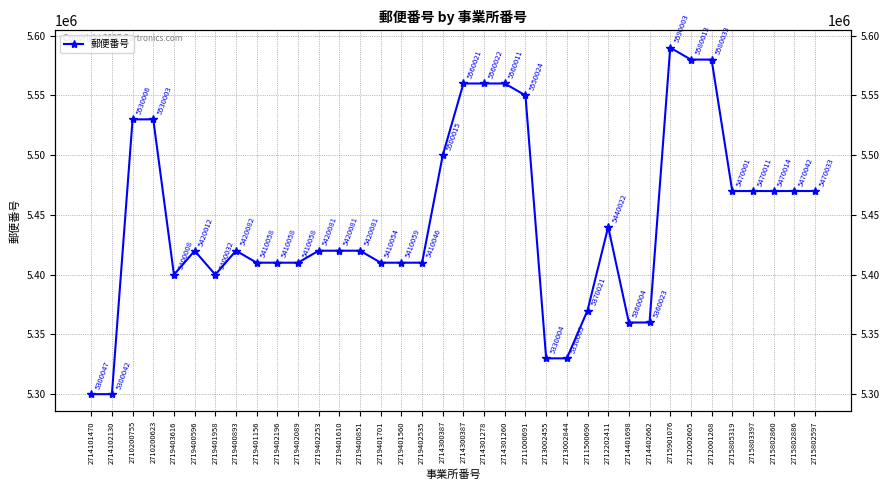

What is the label of the 7th point from the left?

2719401958